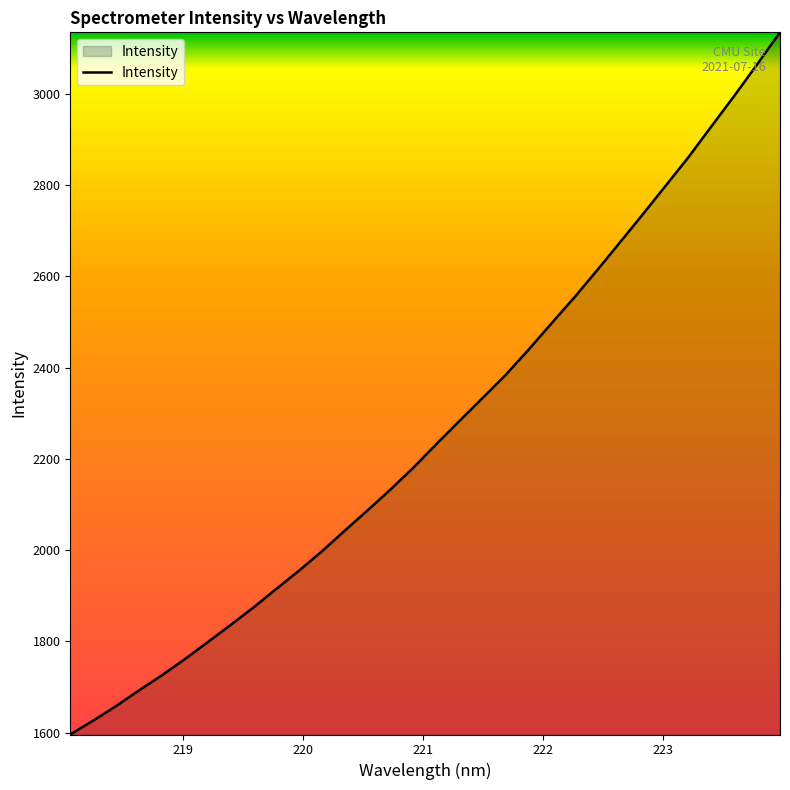

What is the minimum value shown in the chart?

1596.2